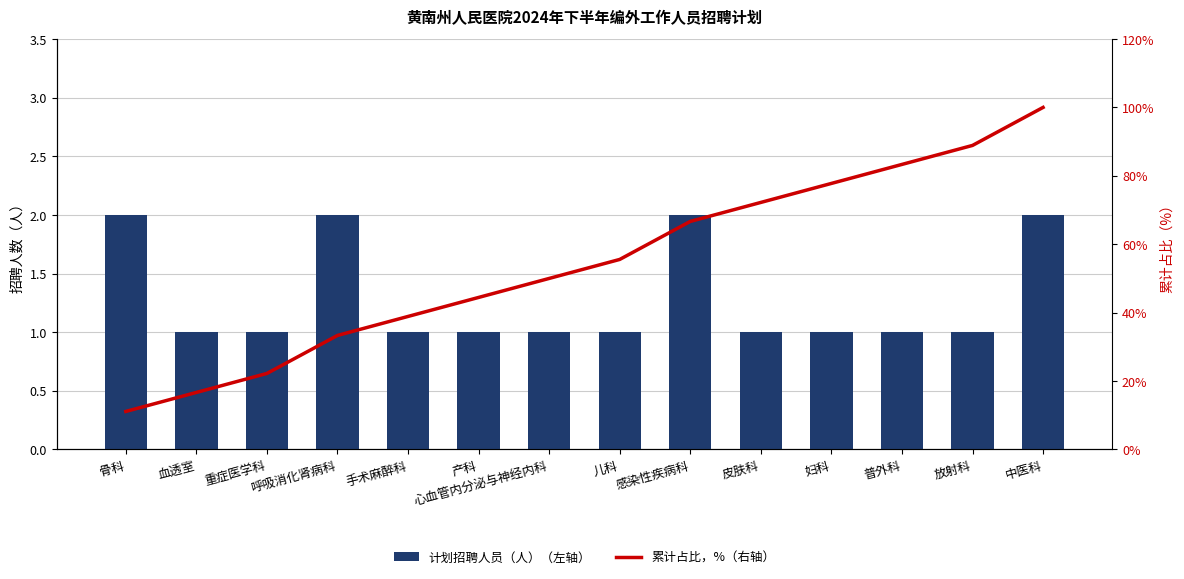

Which label corresponds to the largest value in the chart?

中医科